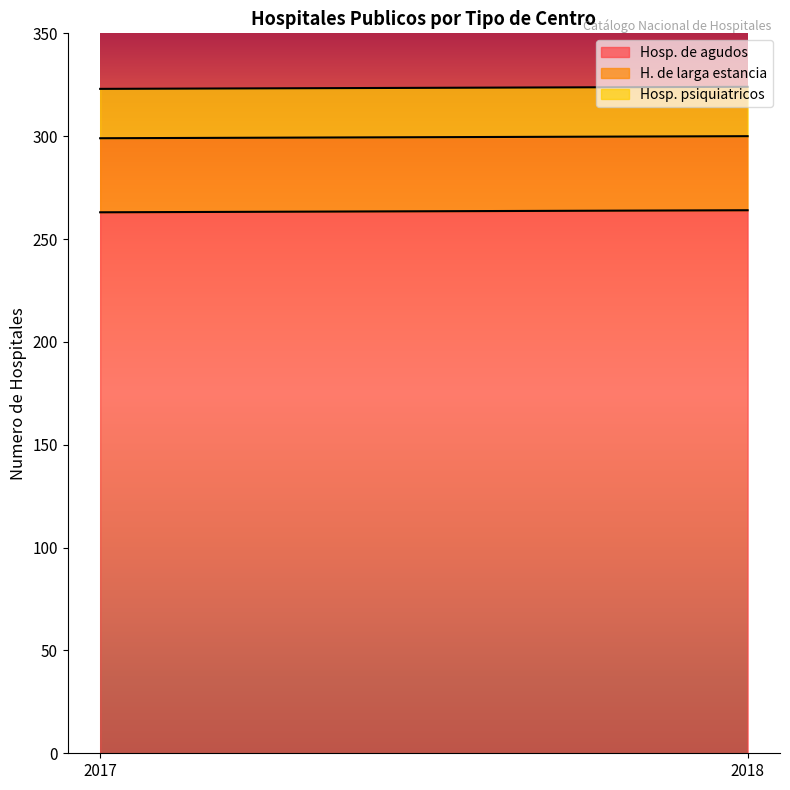

The value of H. de larga estancia at 2017 is 60. True or false?

False